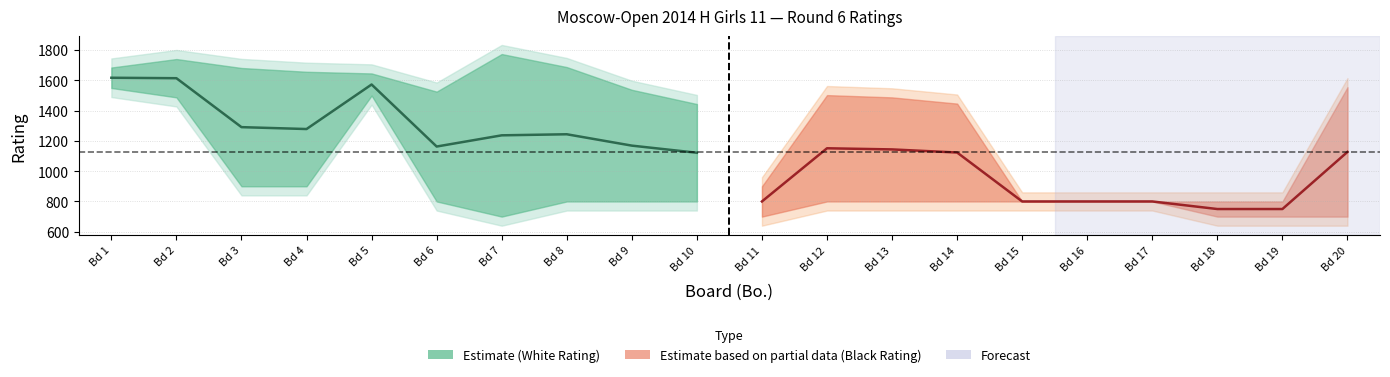

What is the value of the 10th point from the left?

1121.5